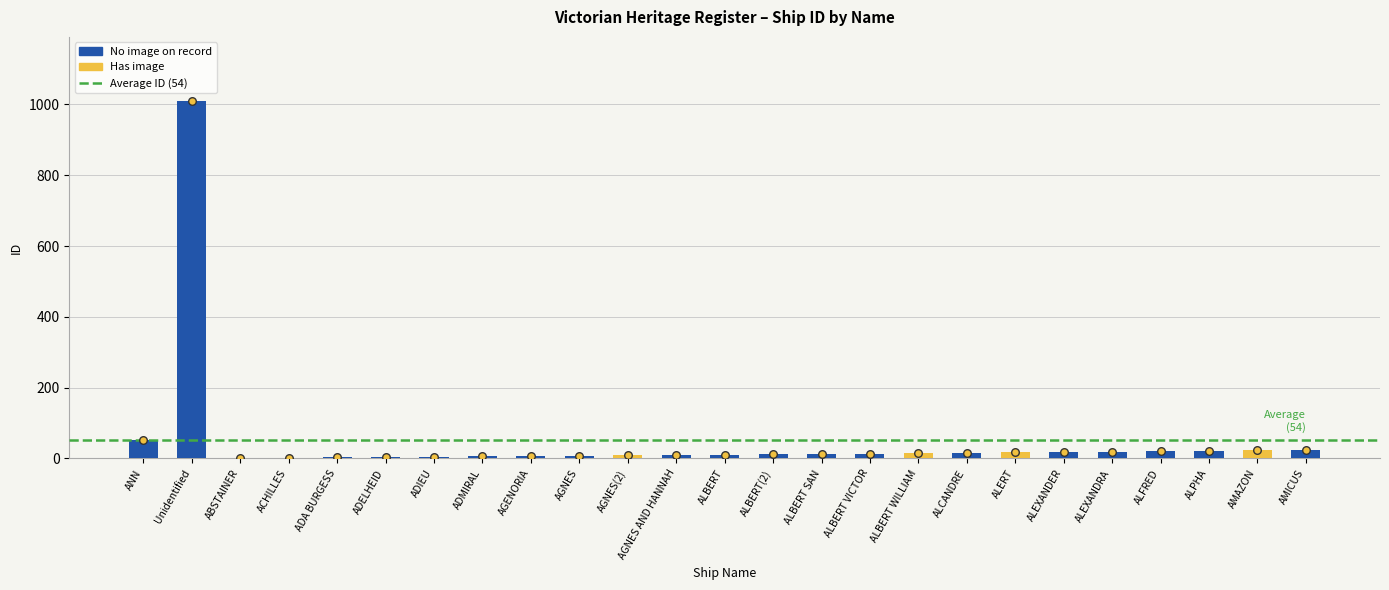

Which series has the largest total across all categories?

ID